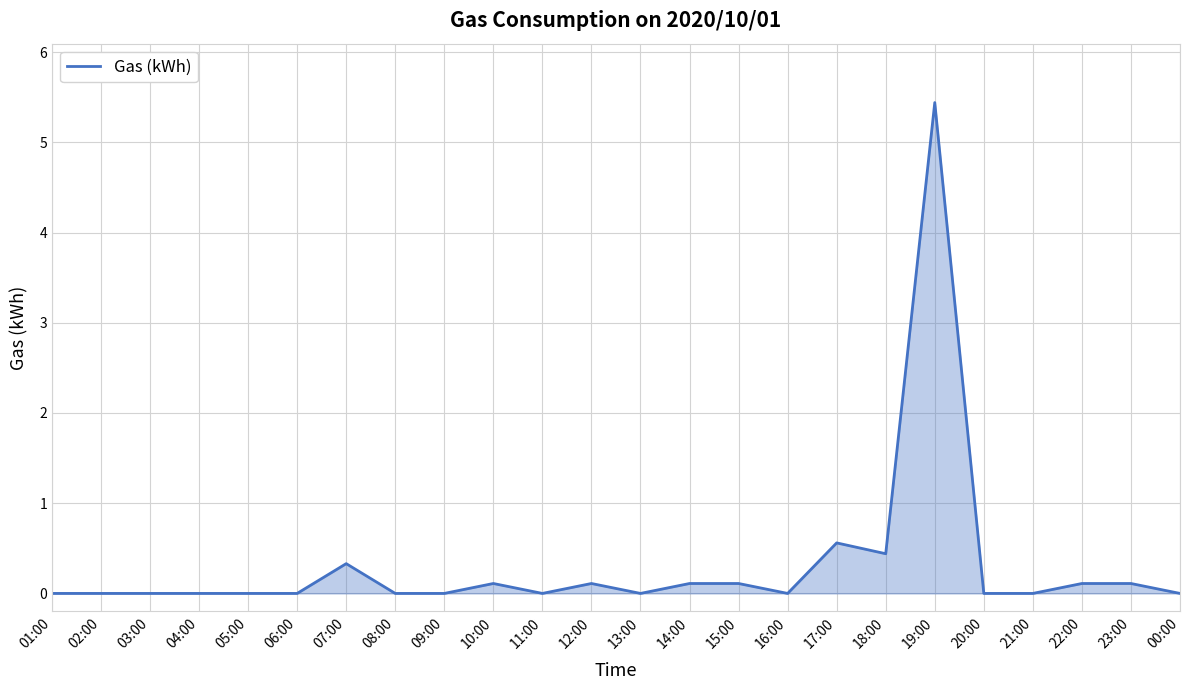

How many lines are shown in the chart?

1